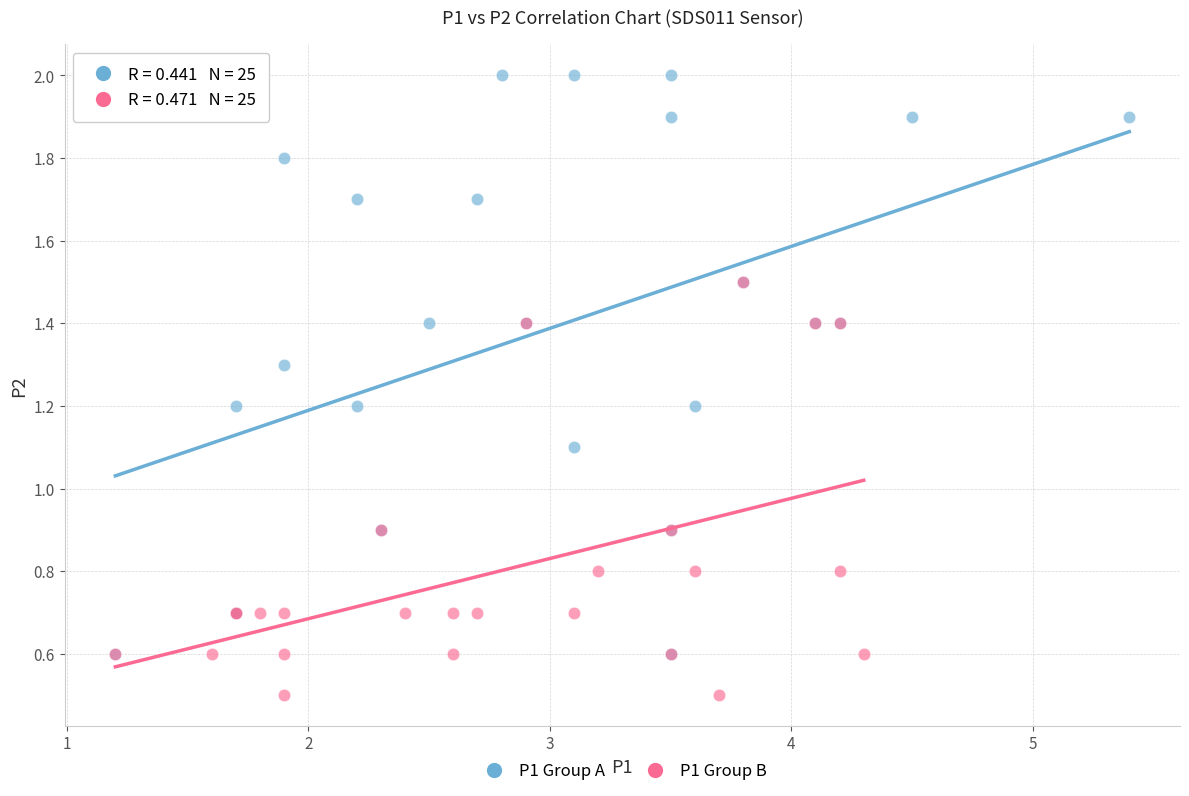

Which series contains the highest Y value?

P1 Group A